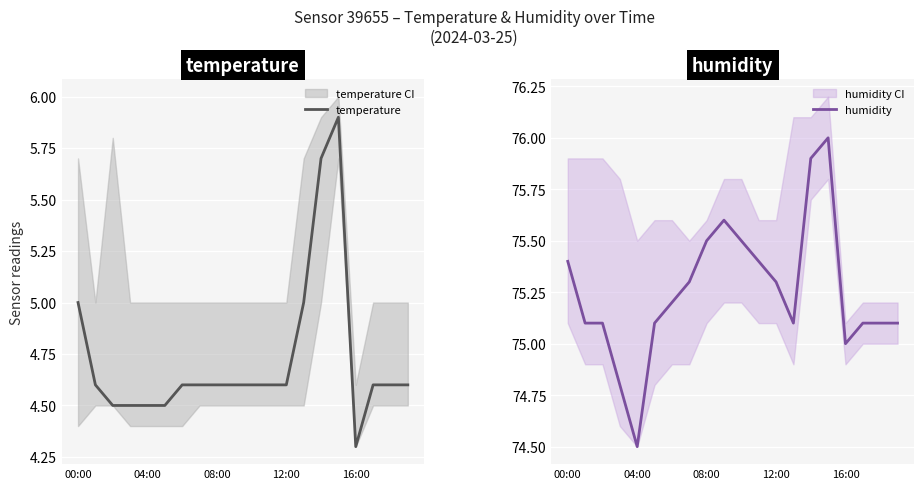

What is the total value across all series at 14?

81.6